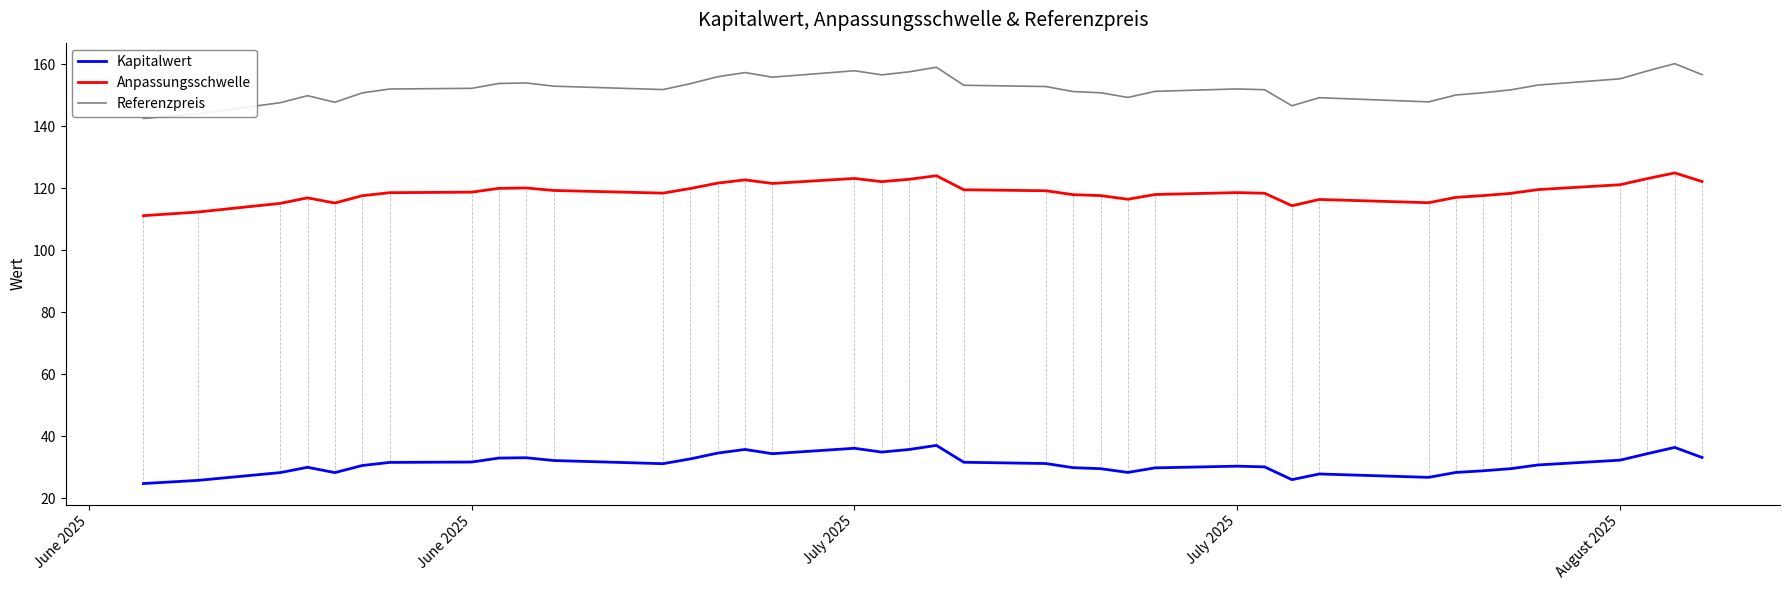

At how many categories does at least one series exceed 126?

39